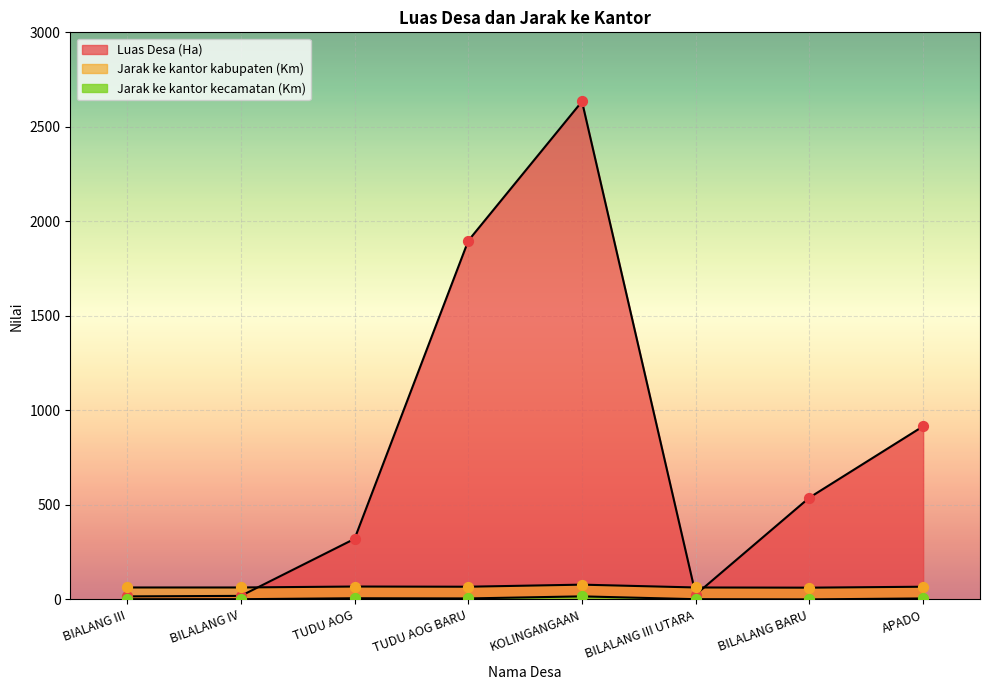

What is the total value across all series at APADO?

987.9